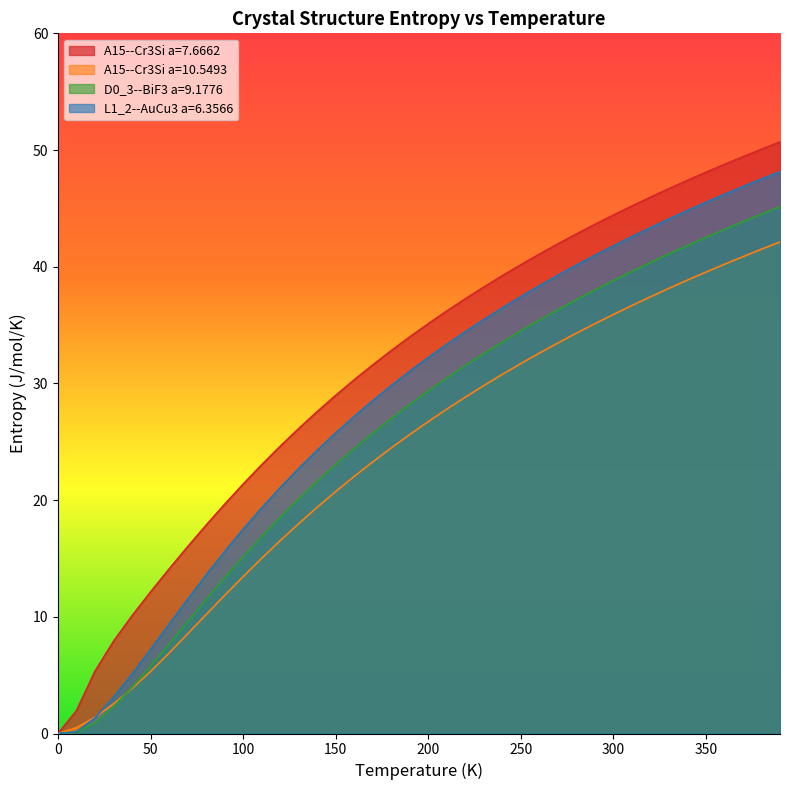

List the labels in order of A15--Cr3Si a=10.5493 value, largest first.

390.0, 380.0, 370.0, 360.0, 350.0, 340.0, 330.0, 320.0, 310.0, 300.0, 290.0, 280.0, 270.0, 260.0, 250.0, 240.0, 230.0, 220.0, 210.0, 200.0, 190.0, 180.0, 170.0, 160.0, 150.0, 140.0, 130.0, 120.0, 110.0, 100.0, 90.0, 80.0, 70.0, 60.0, 50.0, 40.0, 30.0, 20.0, 10.0, 0.0